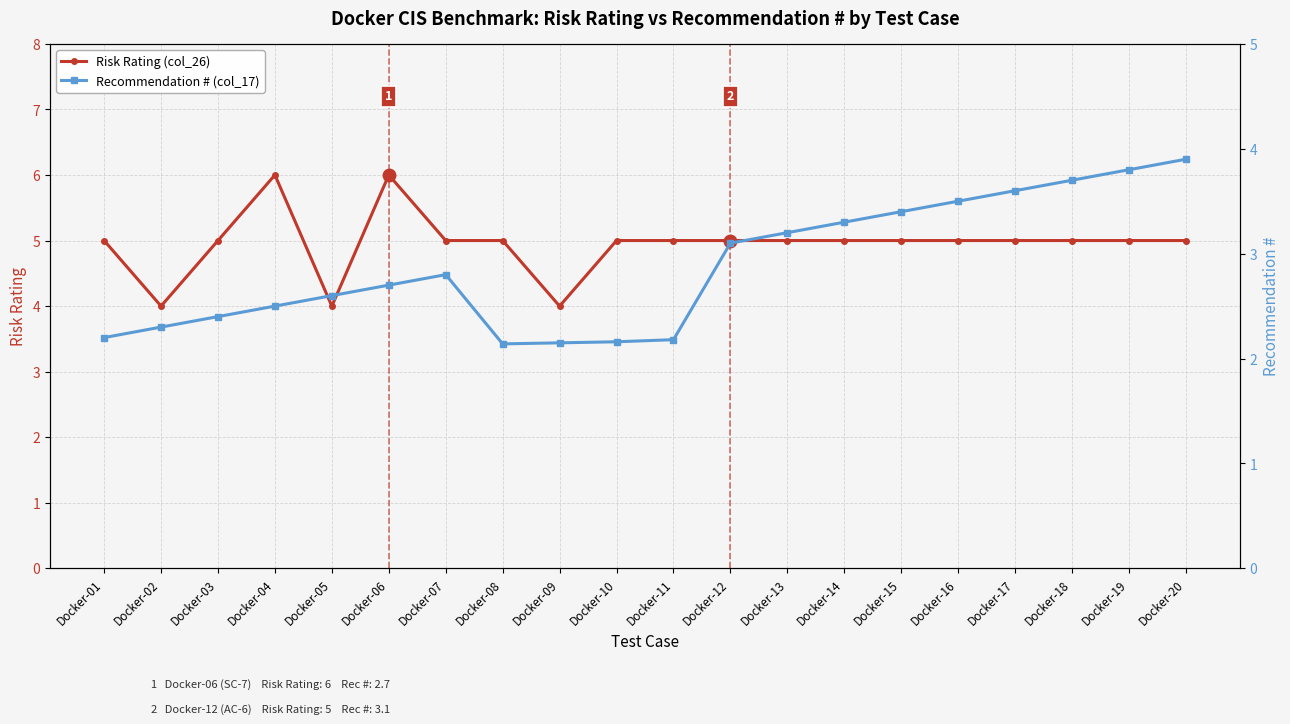

Rank the categories by Recommendation # (col_17) value from highest to lowest.

Docker-20, Docker-19, Docker-18, Docker-17, Docker-16, Docker-15, Docker-14, Docker-13, Docker-12, Docker-07, Docker-06, Docker-05, Docker-04, Docker-03, Docker-02, Docker-01, Docker-11, Docker-10, Docker-09, Docker-08